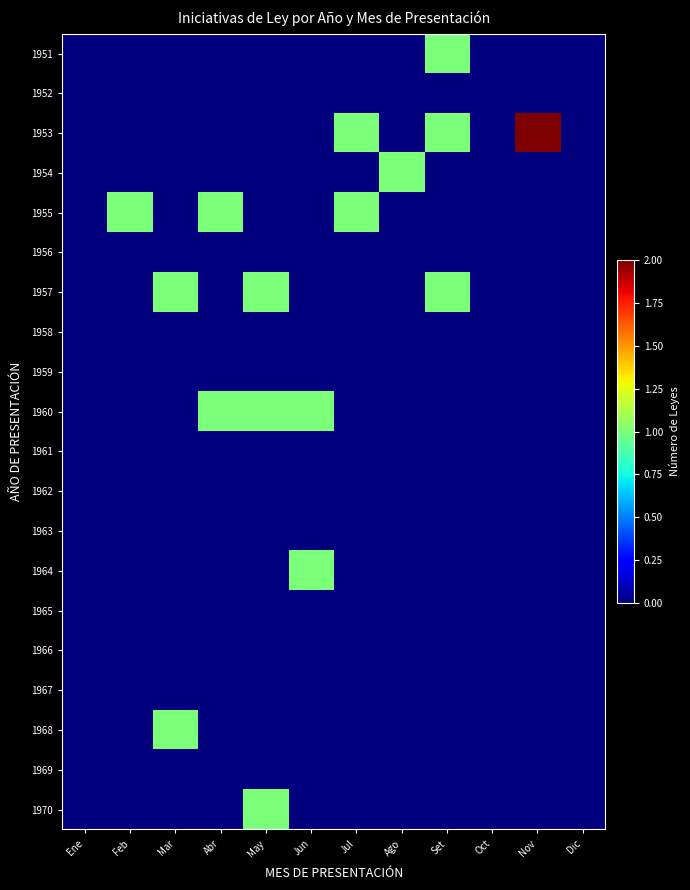

Which category has the lowest value across all series?

Ene